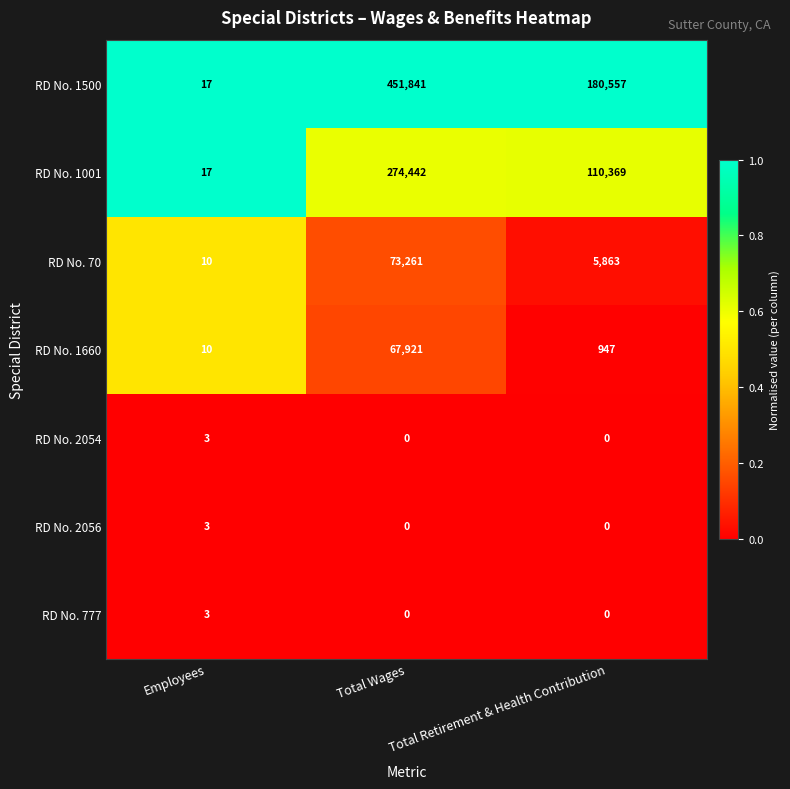

At how many categories does at least one series exceed 0?

3